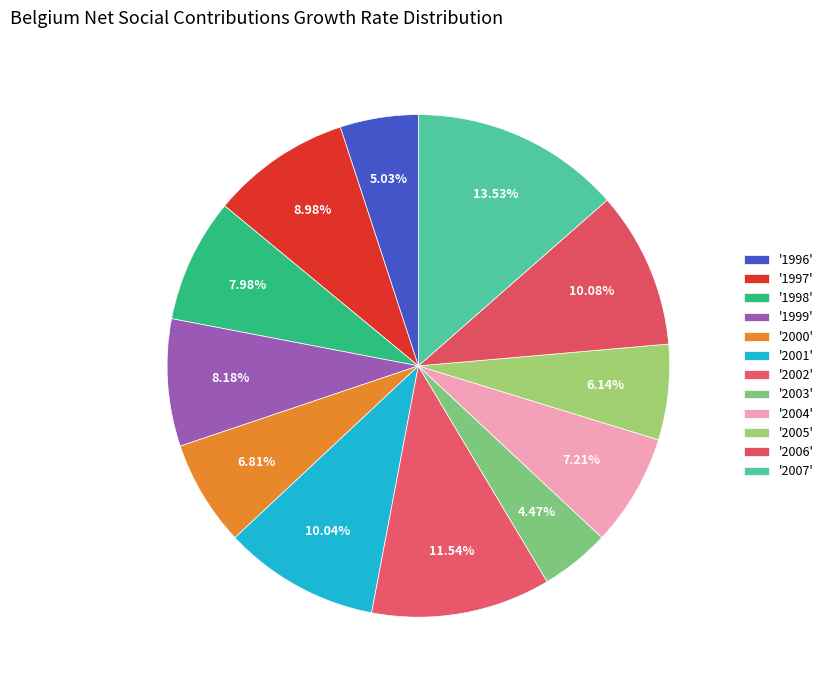

Count the number of slices in the pie.

12